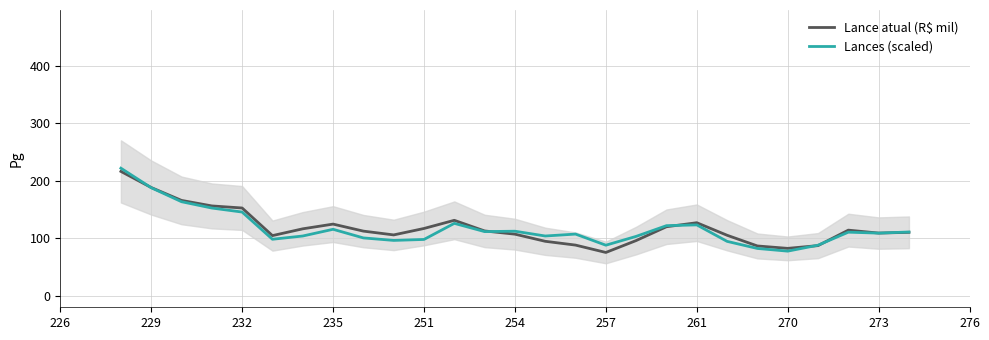

True or false: Lances (scaled) has more than 1 interior local peaks.

True